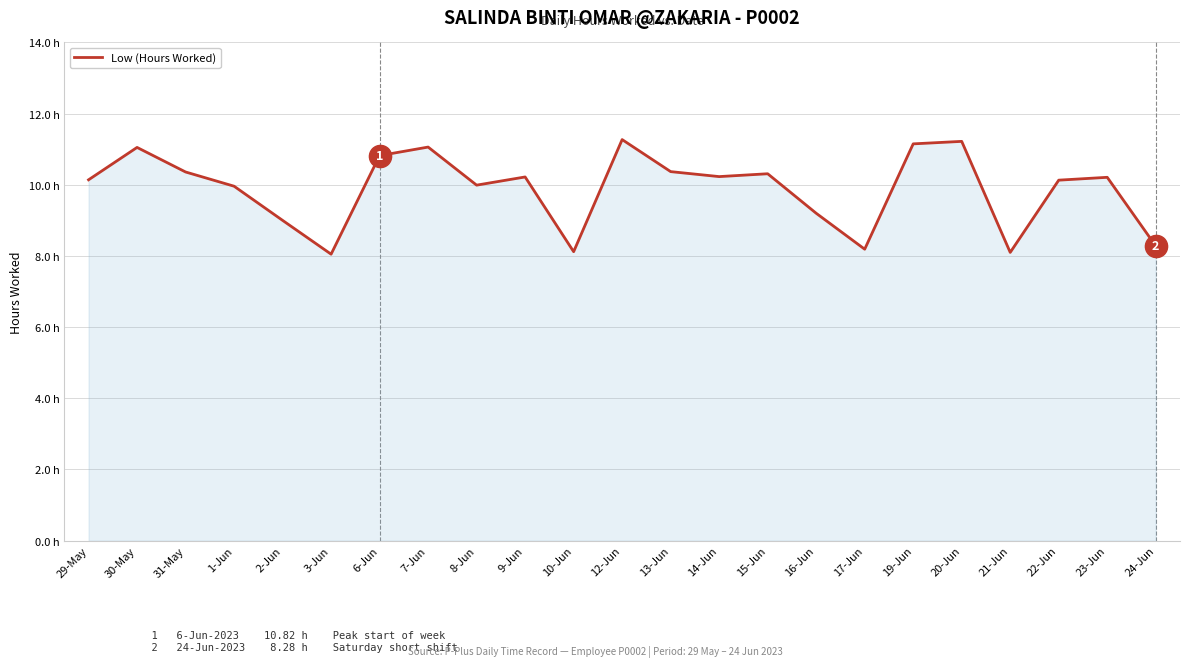

Does the chart have visible grid lines?

Yes